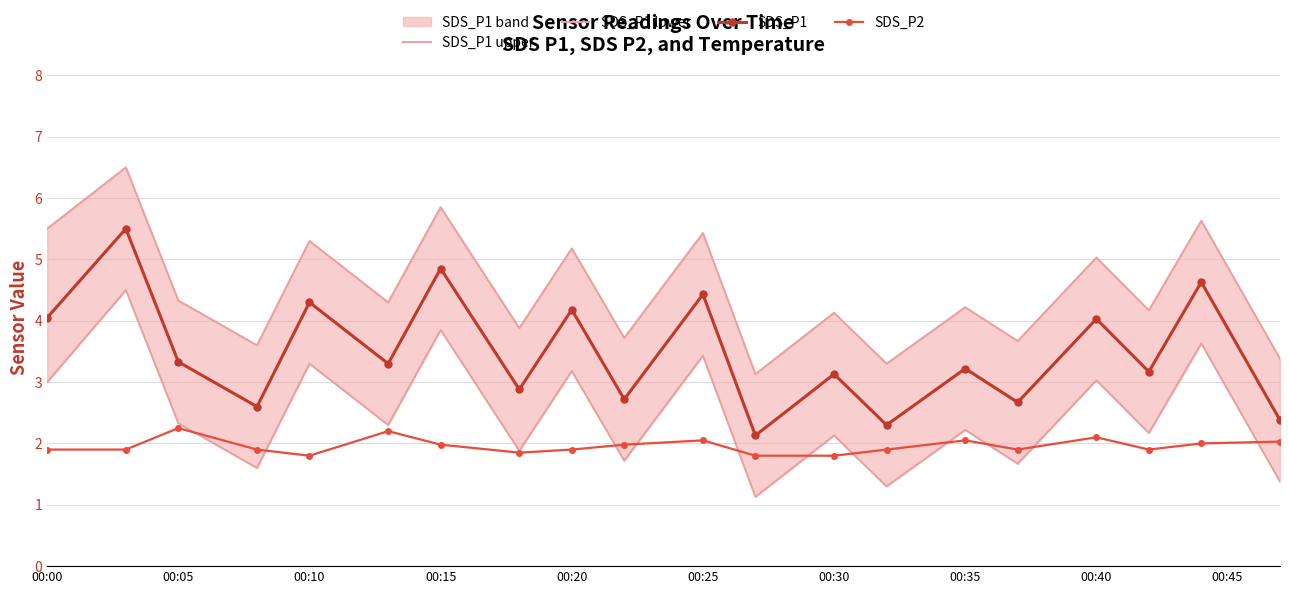

What is the maximum value for SDS_P2?

2.2